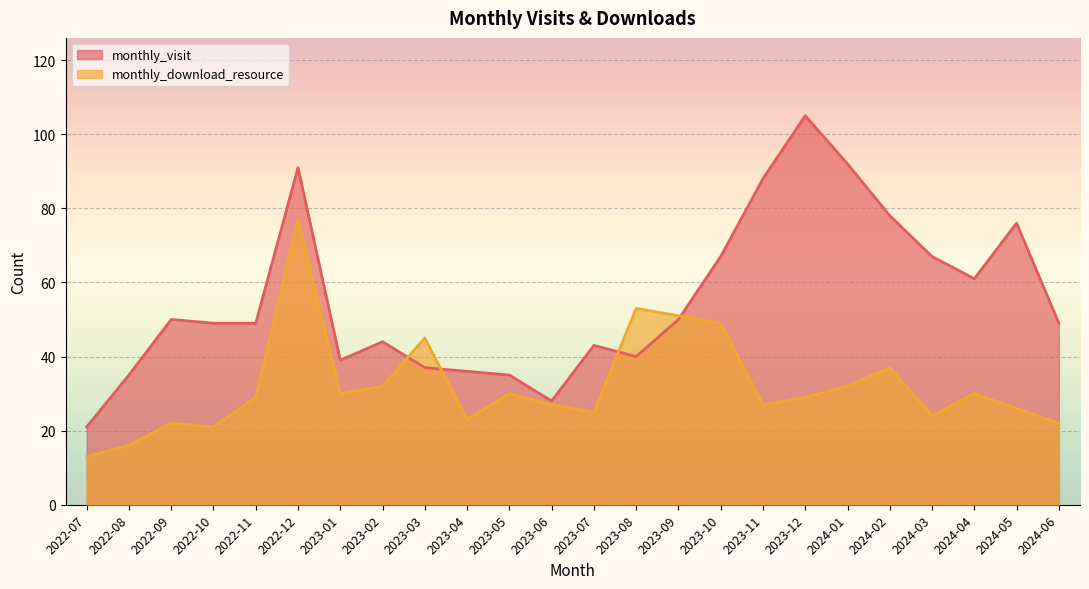

How many intersections are there between monthly_visit and monthly_download_resource?

4